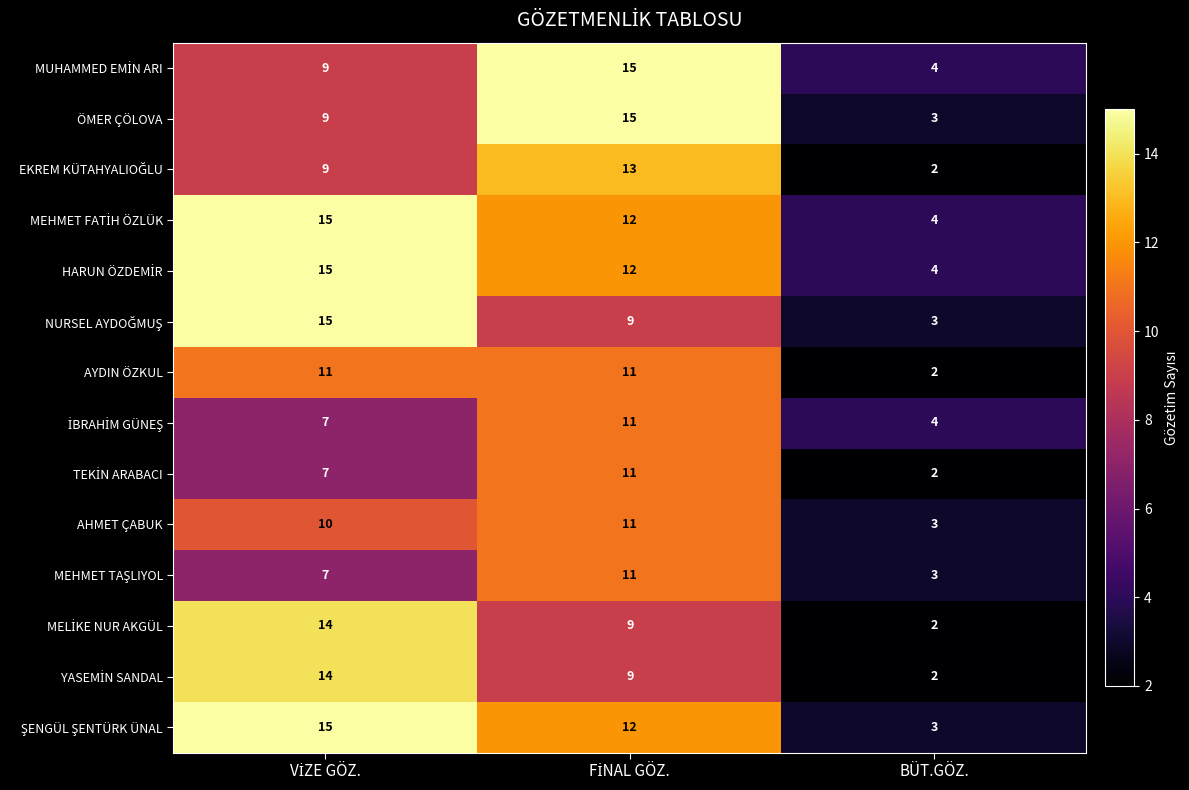

How many categories are shown in the chart?

3